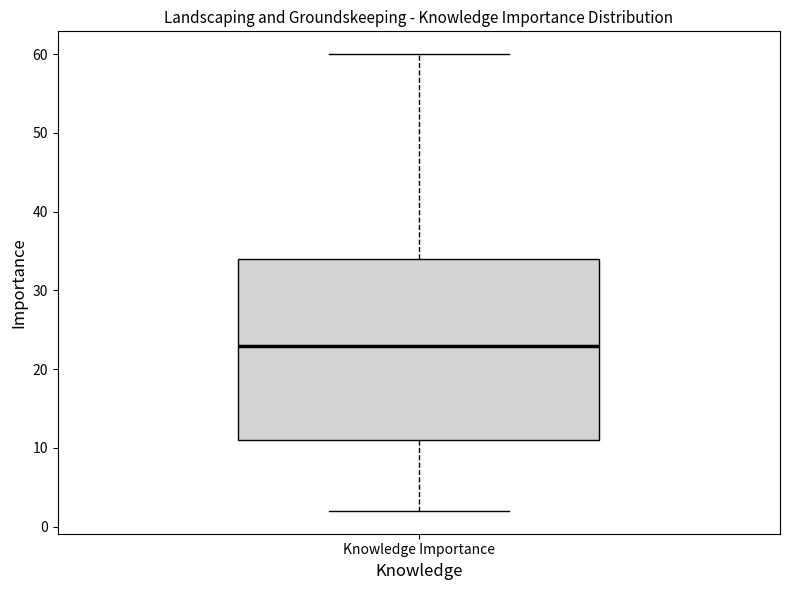

Transcribe this box plot: give where the median line is, the range the box spans, and where the two whiskers end, as read against the y-axis. The values are not printed on the chart, so give them approximately, as read against the axis.

median 23, box 11 to 34, whiskers 2 to 60